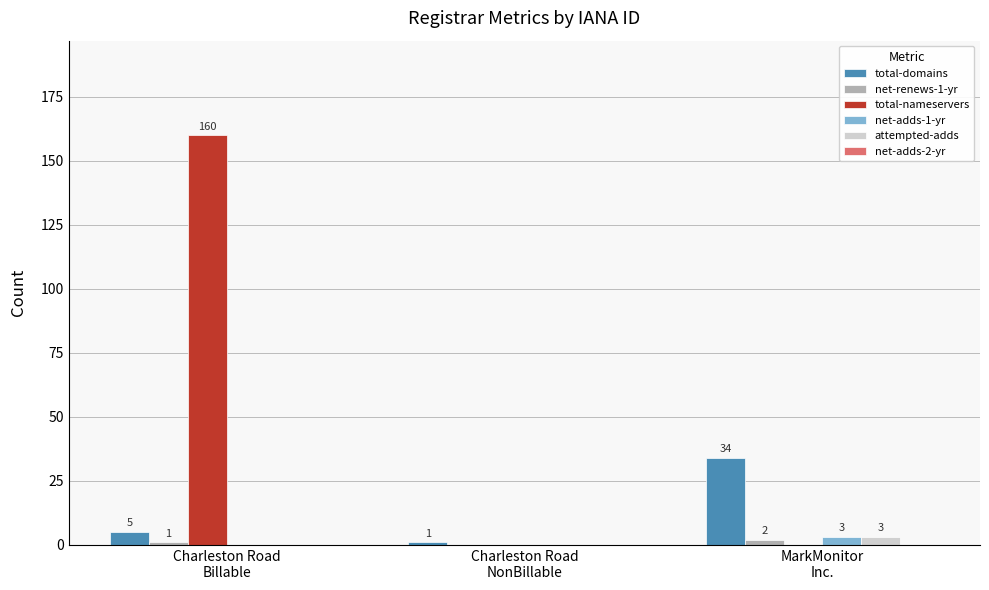

Which series has the largest total across all categories?

total-nameservers